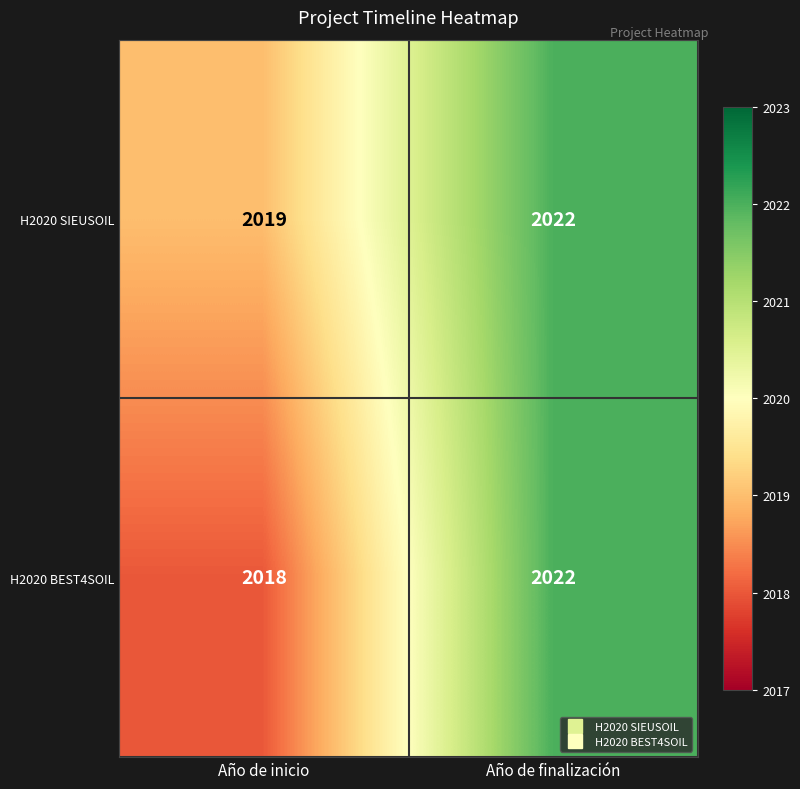

What is the sum of the H2020 SIEUSOIL values at Año de inicio and Año de finalización?

4041